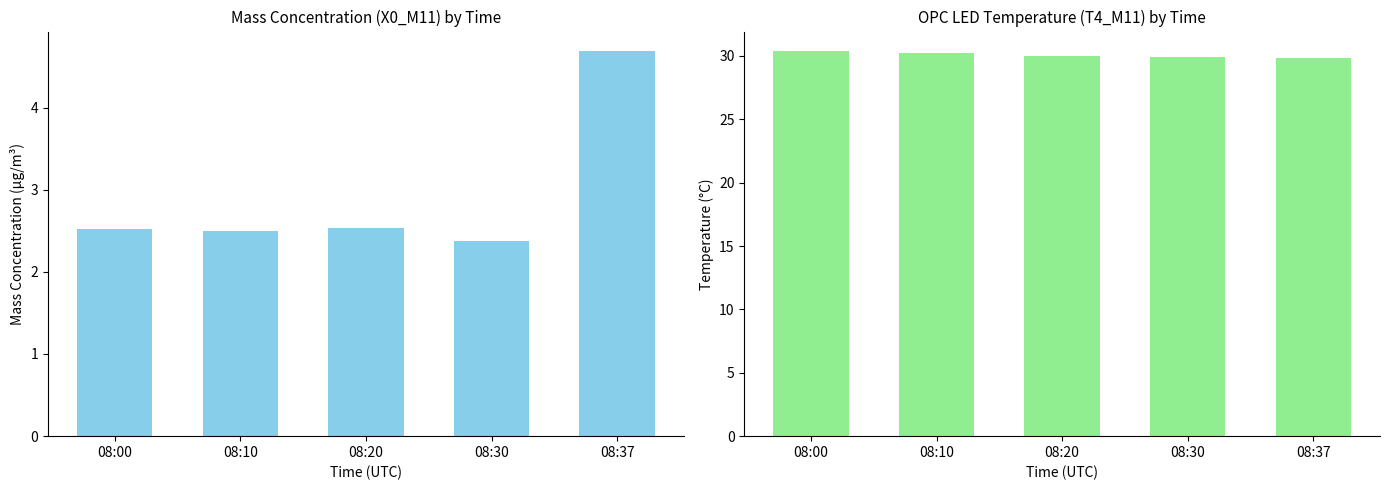

What is the maximum value for X0_M11 (PM total)?

4.7